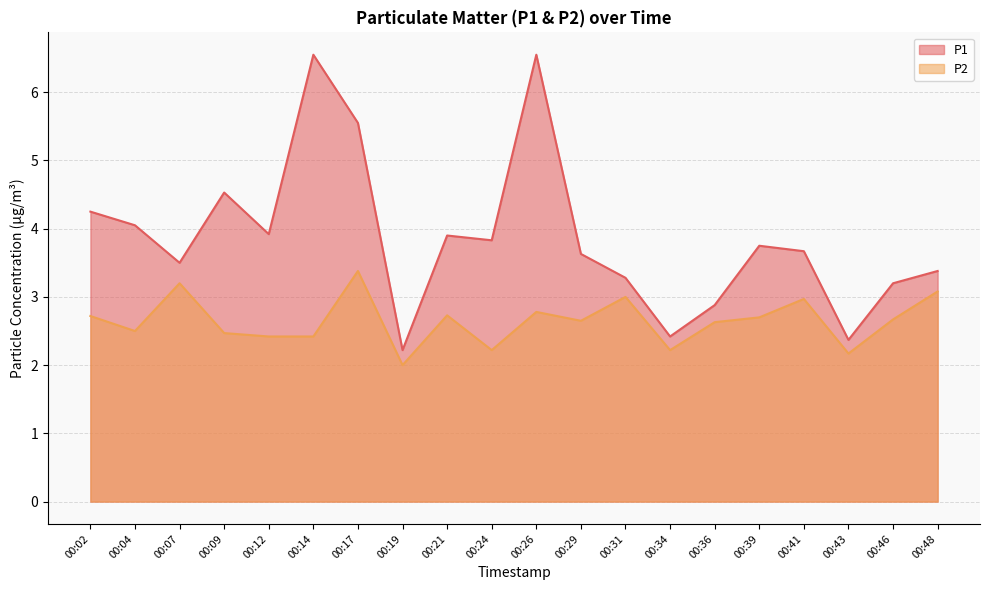

List the series in order of their peak value, lowest first.

P2, P1